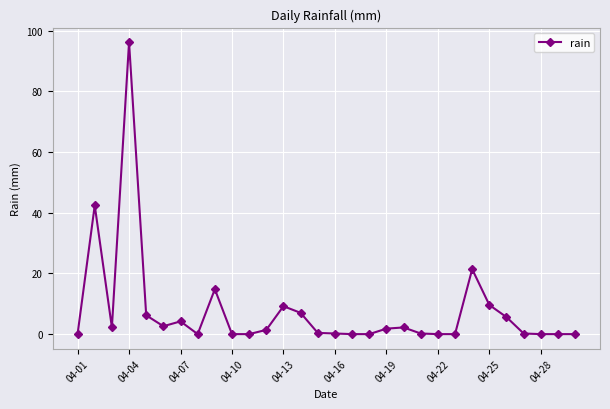

What is the average value?

7.6